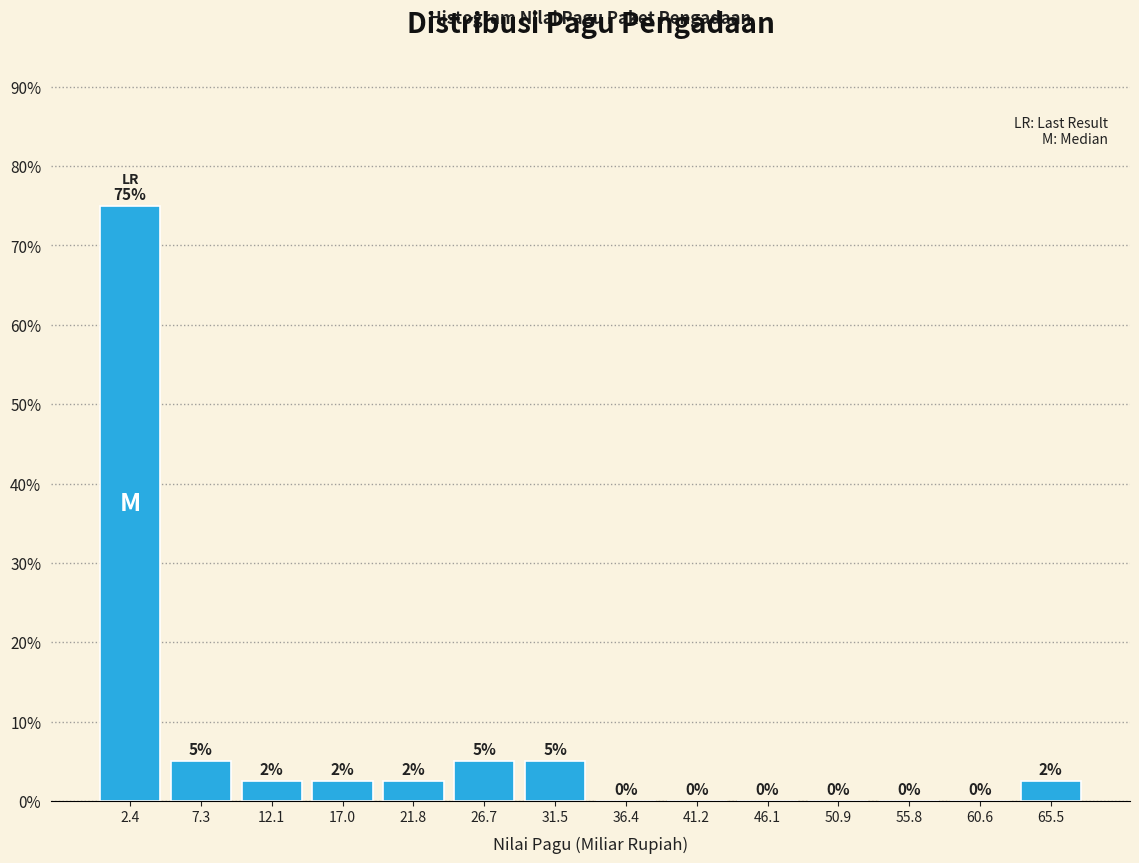

Which range on the x-axis has the tallest bar?

0.0 to 5.0